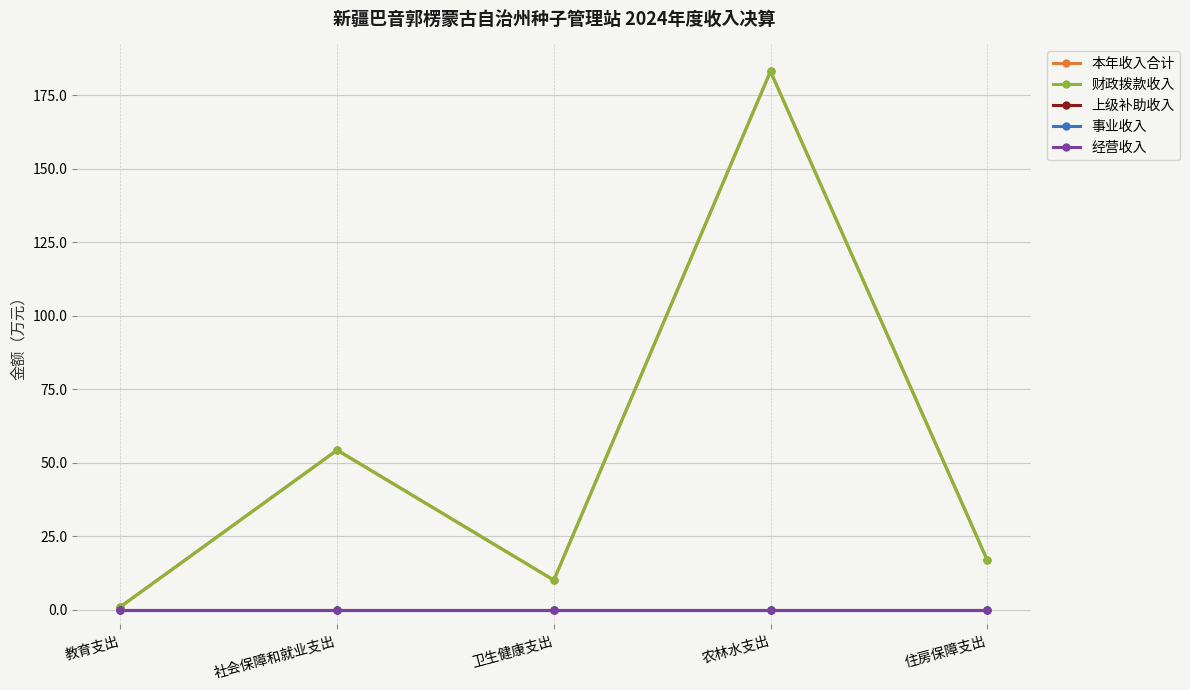

At how many categories does at least one series exceed 177?

1